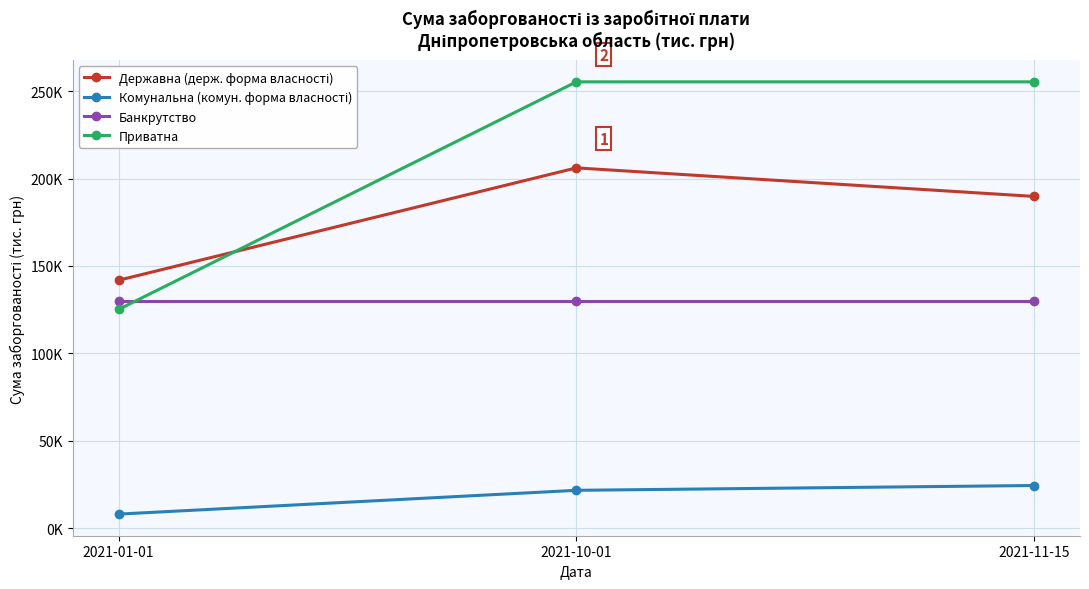

Does the chart have visible grid lines?

Yes